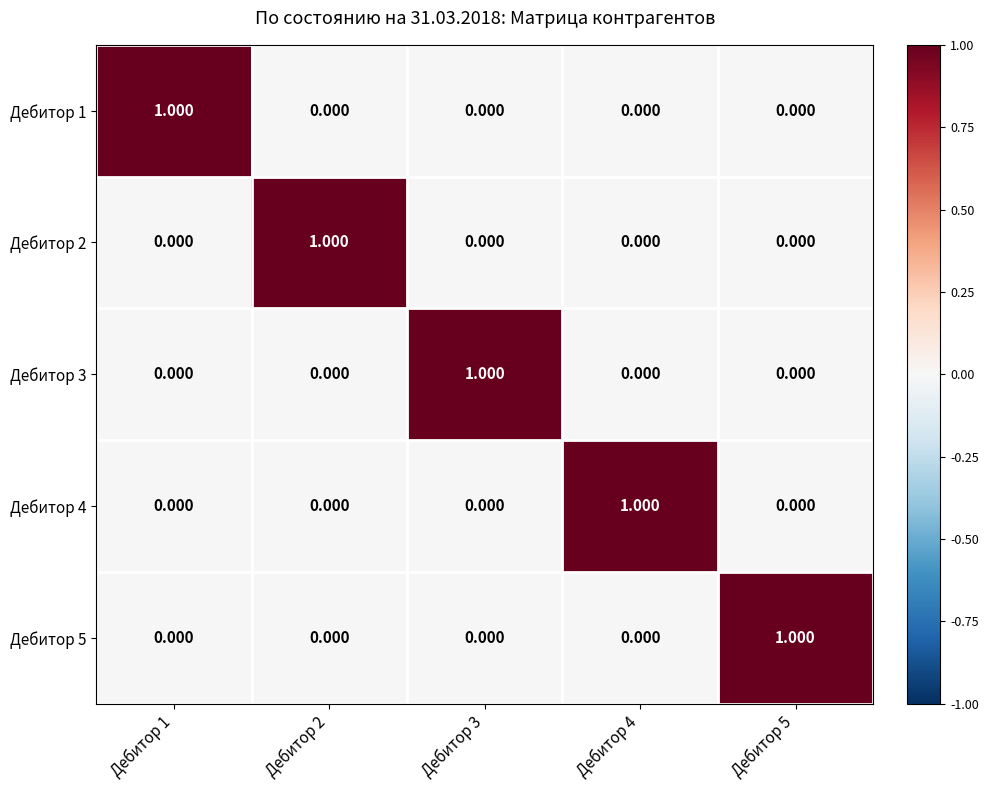

Between Дебитор 5 and Дебитор 3, which is larger?

Дебитор 5